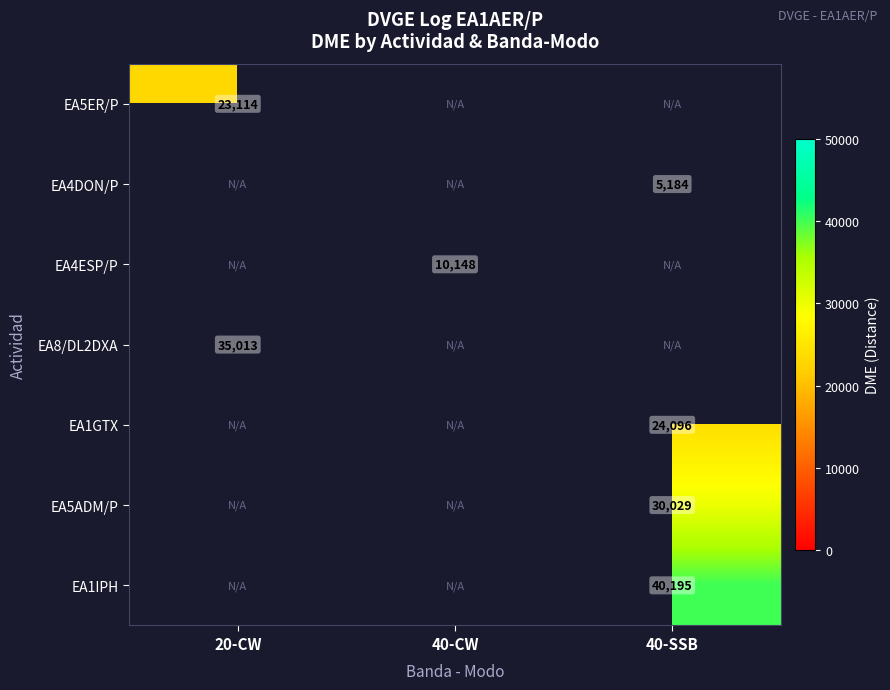

True or false: EA5ADM/P has a value of 30029.0 at 40-SSB.

True